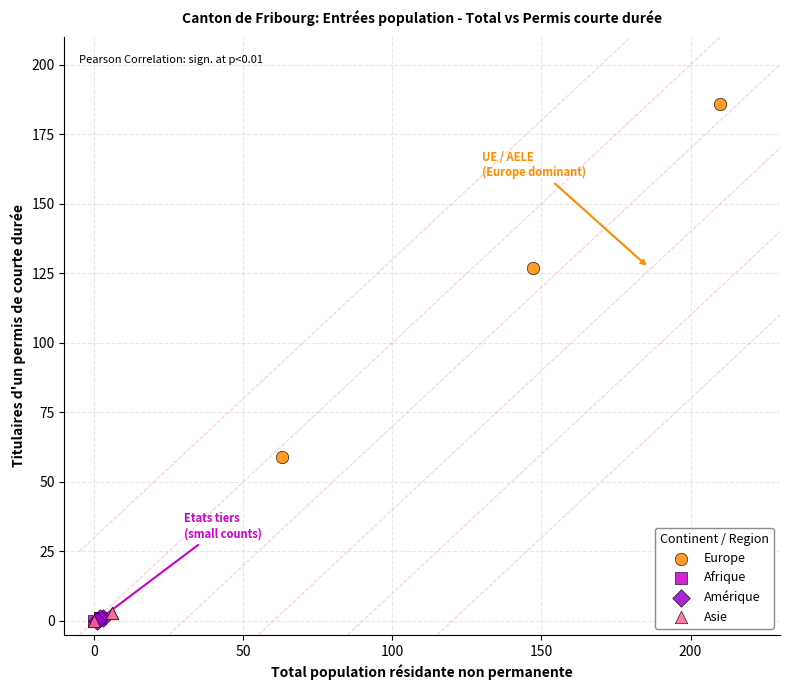

Which series reaches the maximum Y coordinate?

Europe